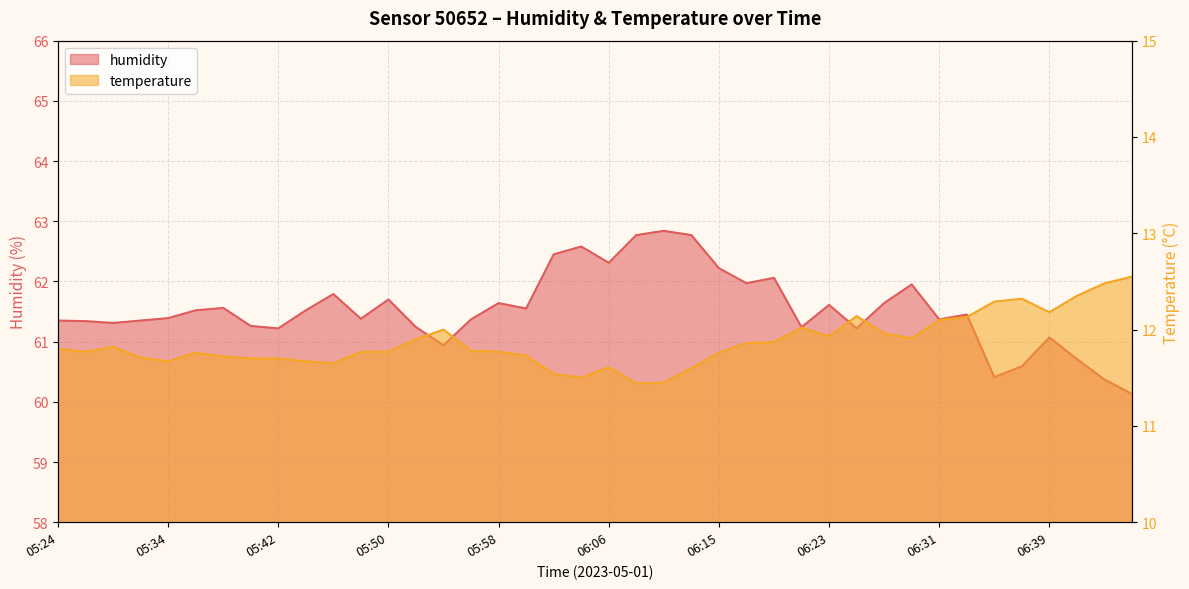

What is the total value across all series at 06:23?

73.5